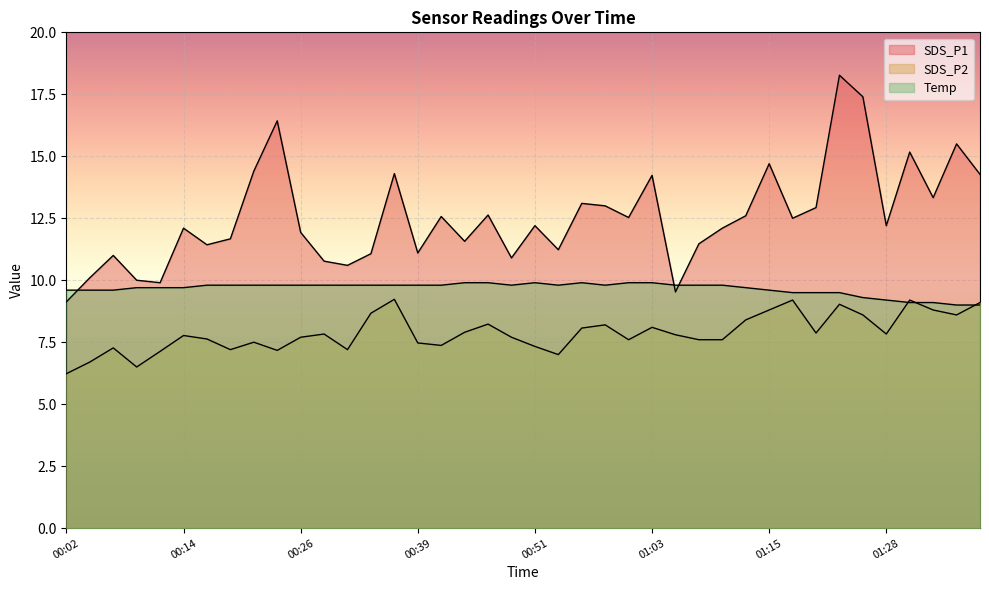

What is the sum of all SDS_P2 values?

315.1